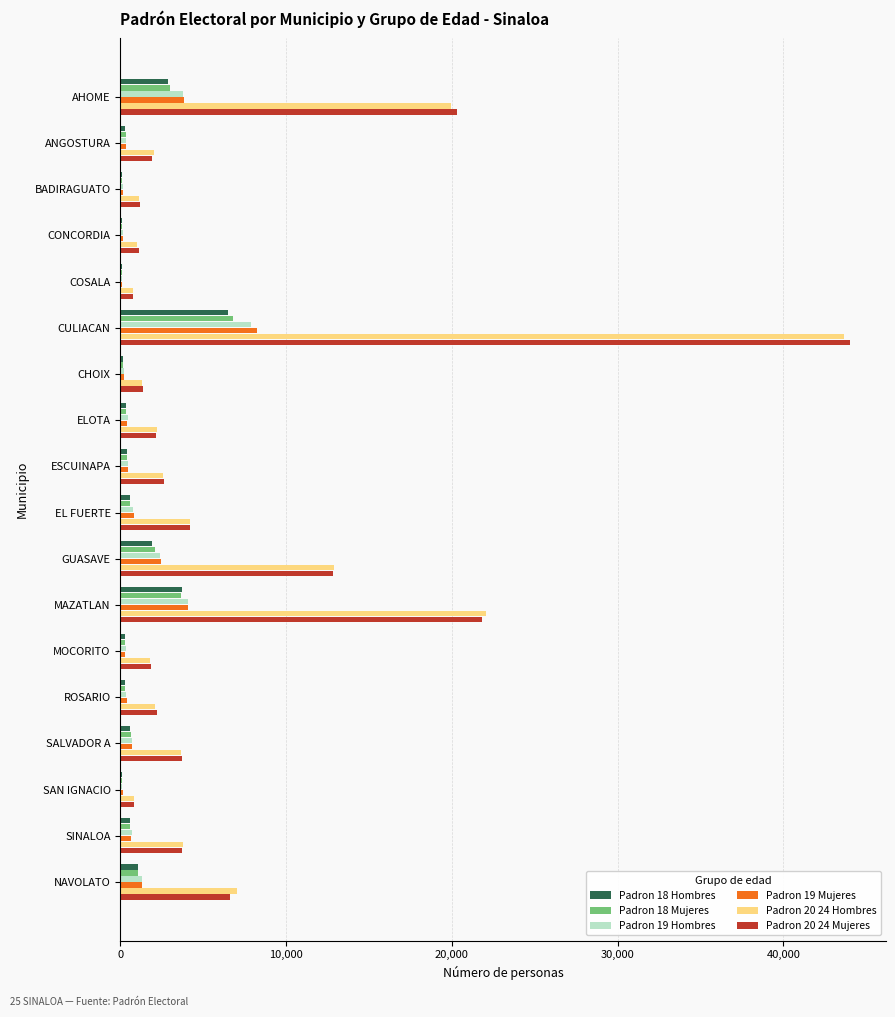

At which category is the sum across all series the highest?

CULIACAN